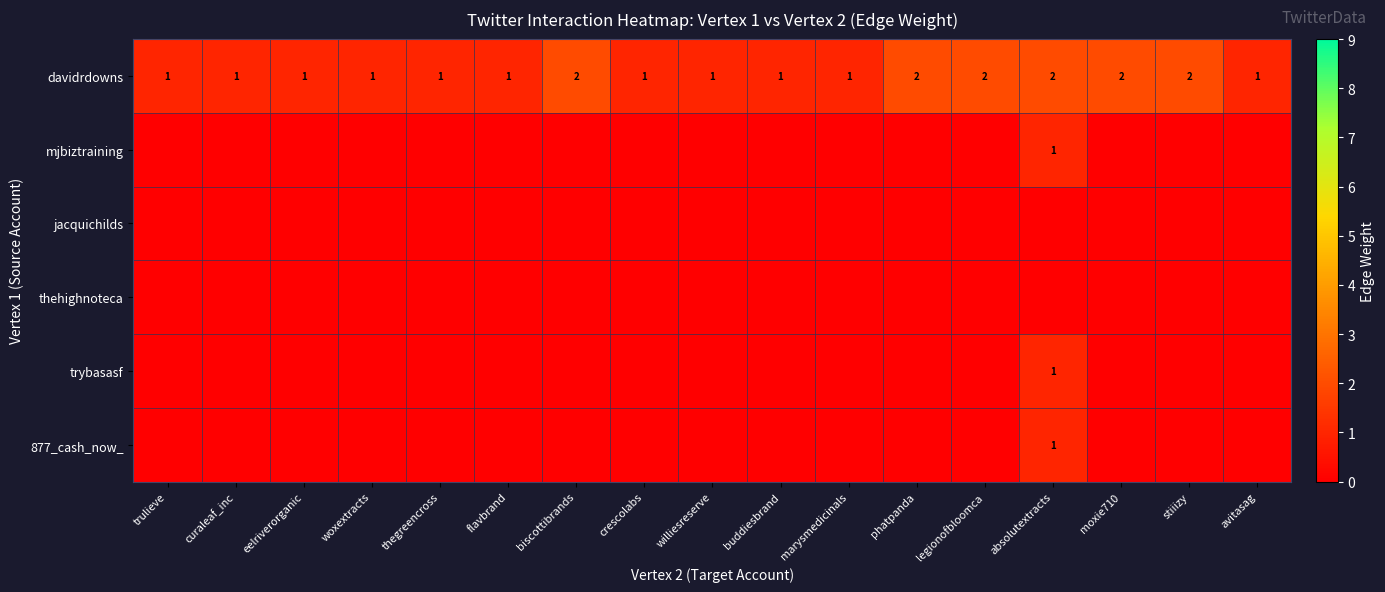

Which has a higher value, absolutextracts or avitasag?

absolutextracts